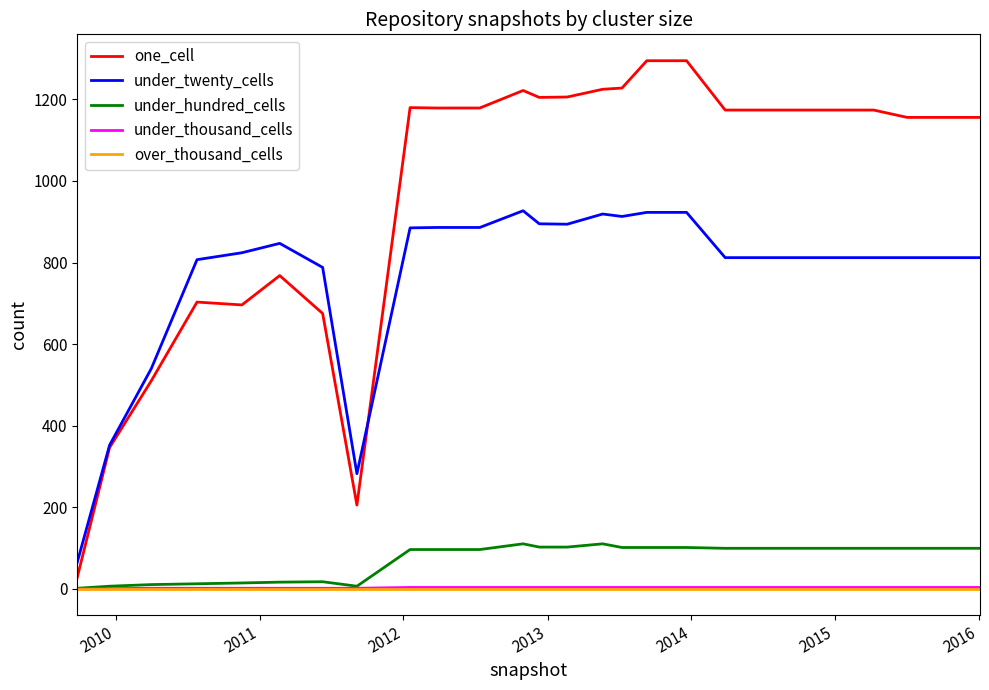

True or false: under_twenty_cells and over_thousand_cells cross at least once.

False